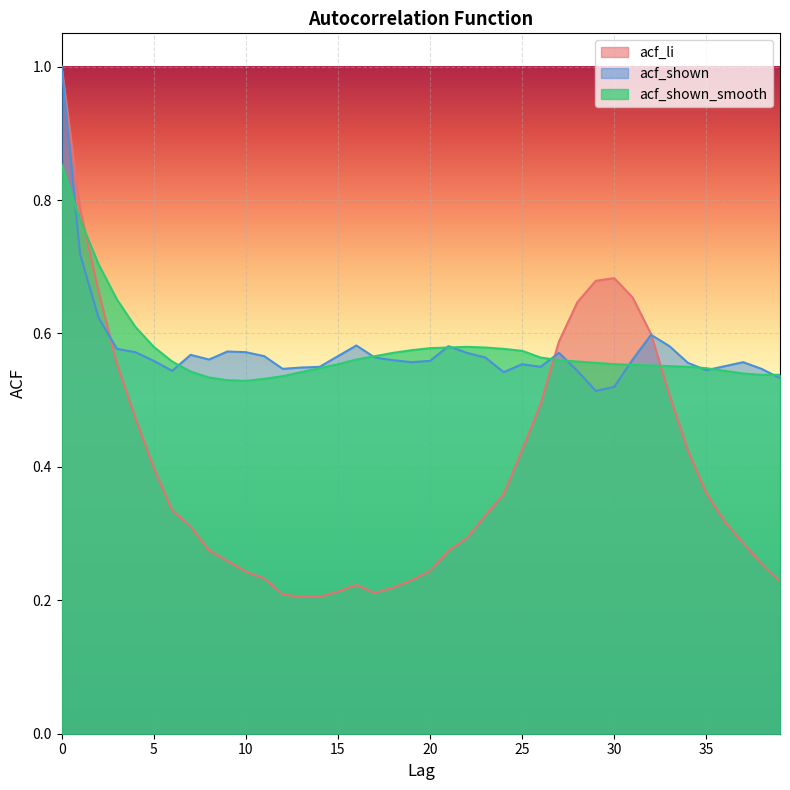

True or false: acf_shown and acf_shown_smooth intersect in this chart.

True